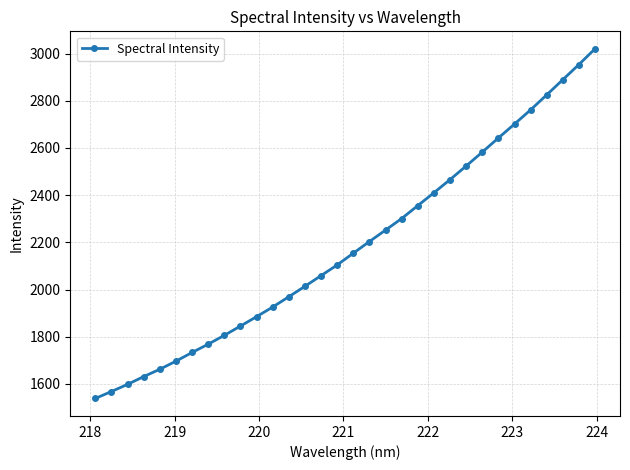

What is the average value?

2182.7